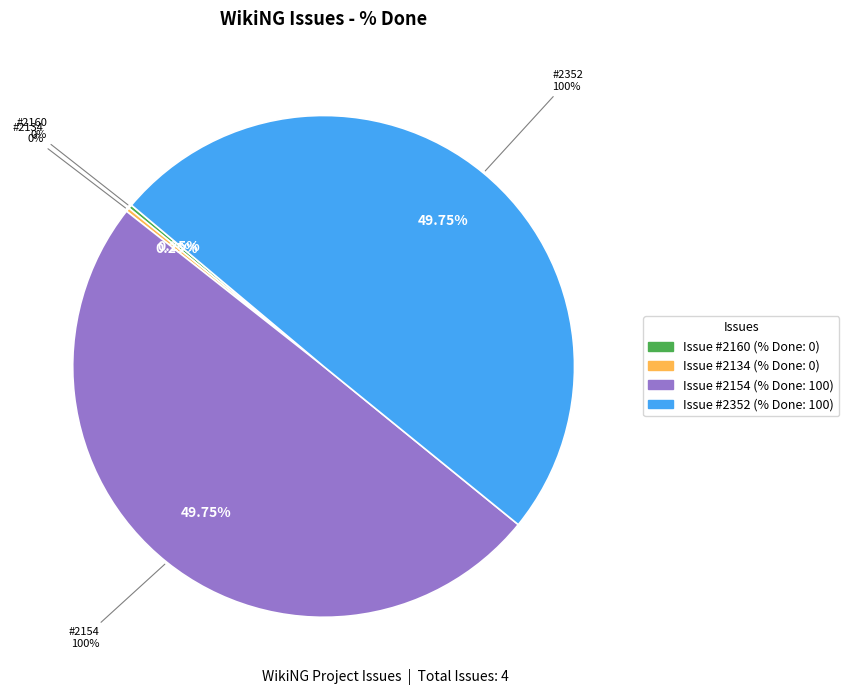

Which has a higher value, 2160 or 2352?

2352